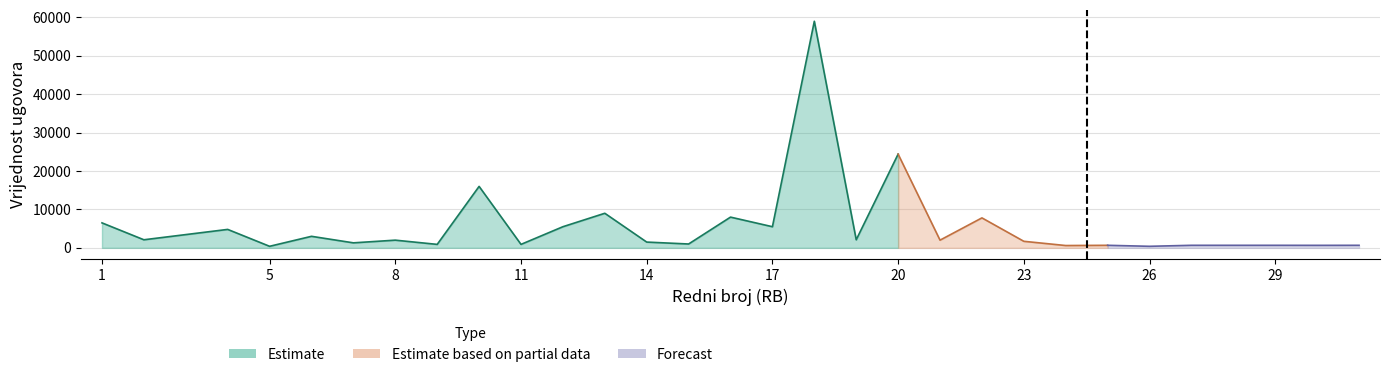

Which label corresponds to the smallest value in the chart?

5